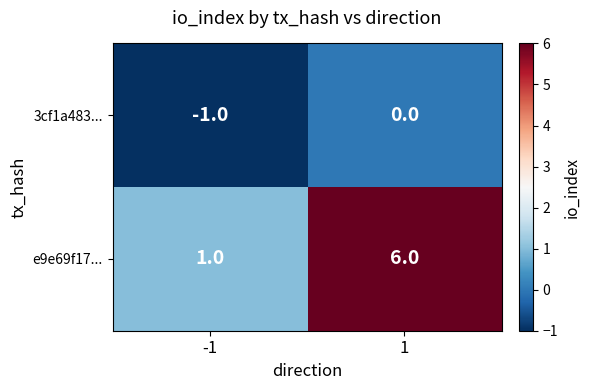

At which category is the sum across all series the highest?

1